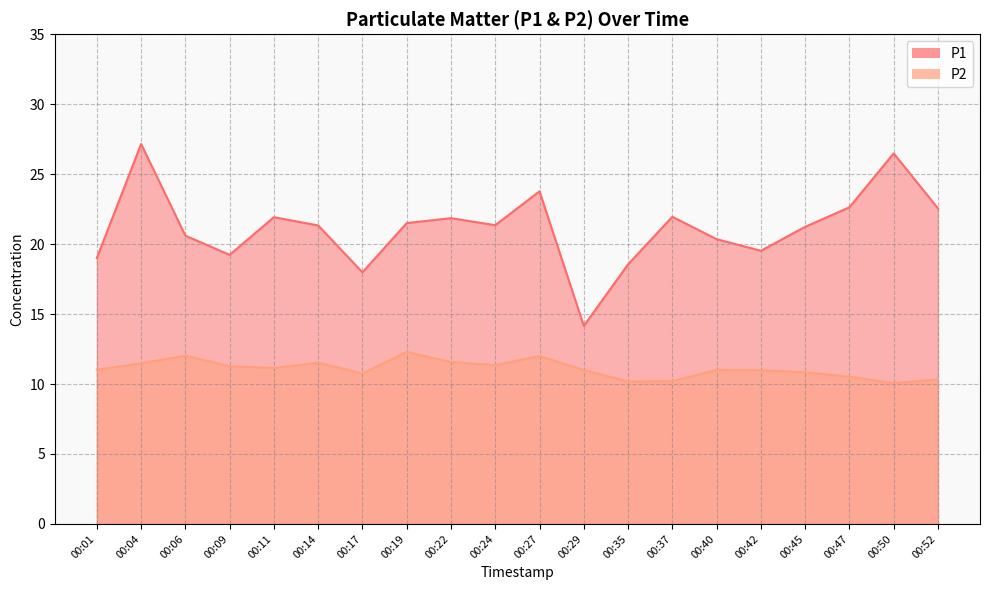

True or false: P2 and P1 cross at least once.

False